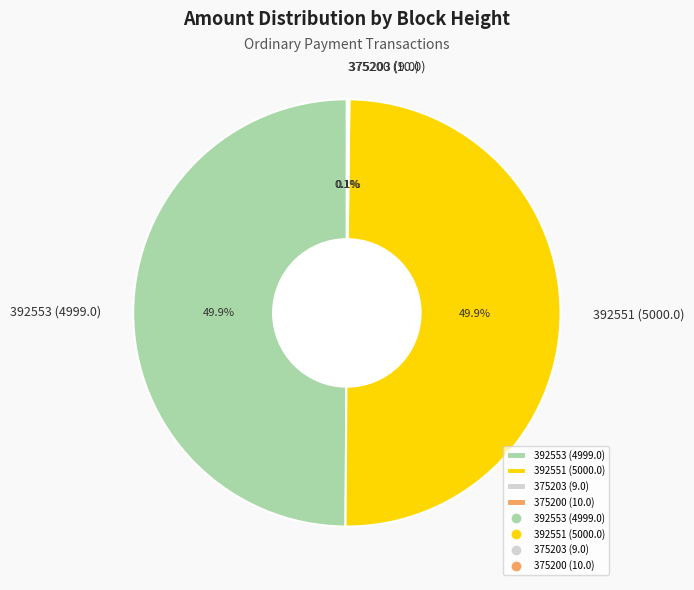

What is the ratio of the value at 392553 (4999.0) to the value at 392551 (5000.0)?

1.0